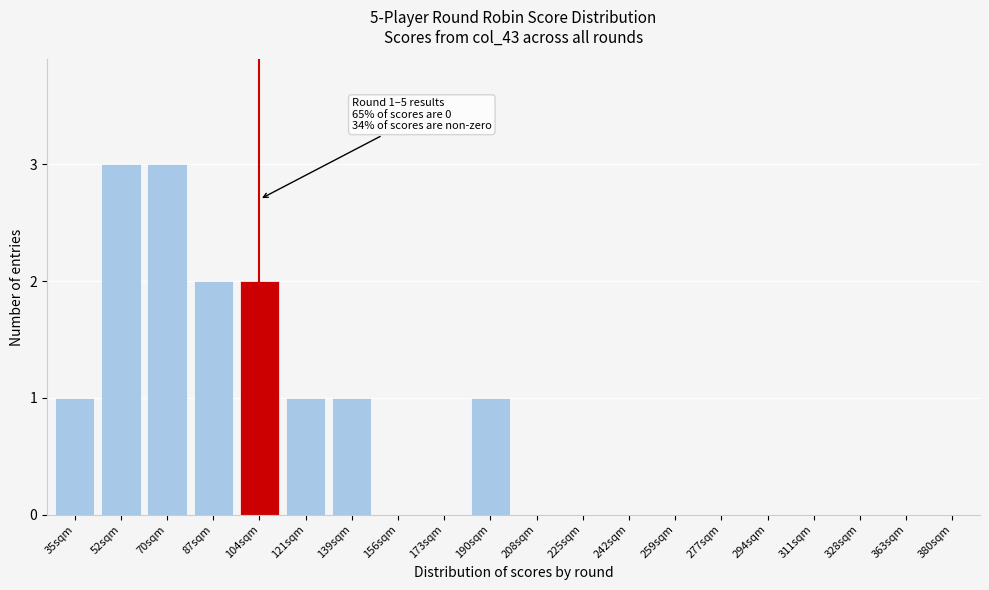

Reading left to right, extract all data points from this chart.

35sqm=1	52sqm=3	70sqm=3	87sqm=2	104sqm=2	121sqm=1	139sqm=1	156sqm=0	173sqm=0	190sqm=1	208sqm=0	225sqm=0	242sqm=0	259sqm=0	277sqm=0	294sqm=0	311sqm=0	328sqm=0	363sqm=0	380sqm=0